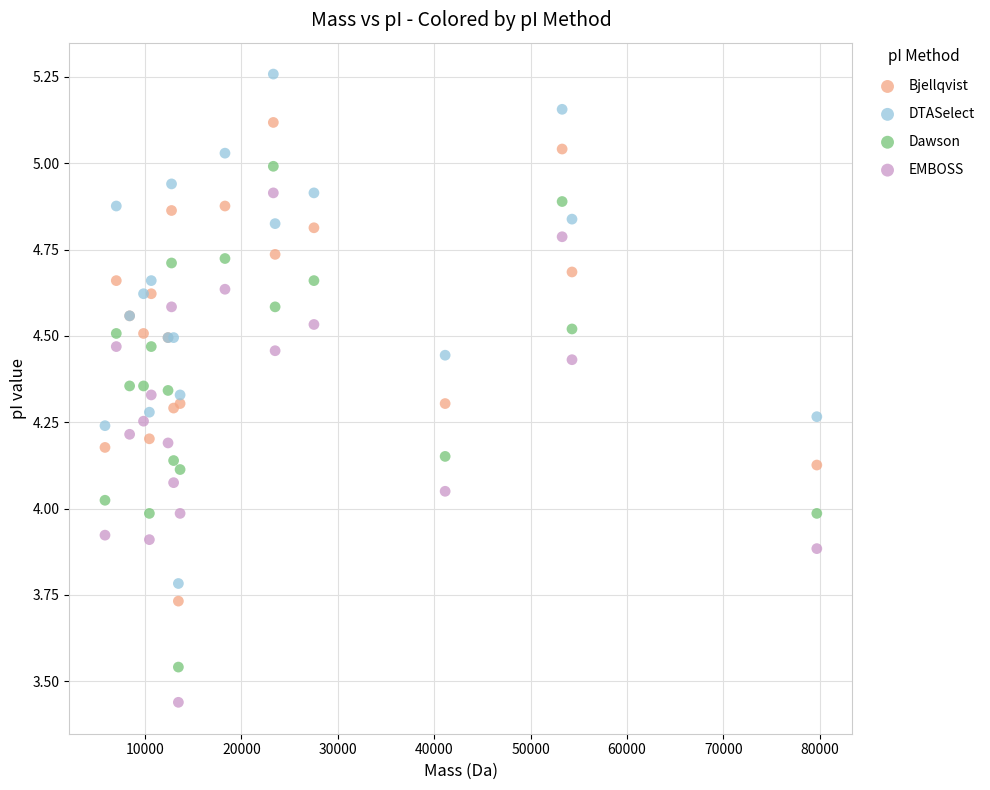

Which series contains the highest Y value?

DTASelect